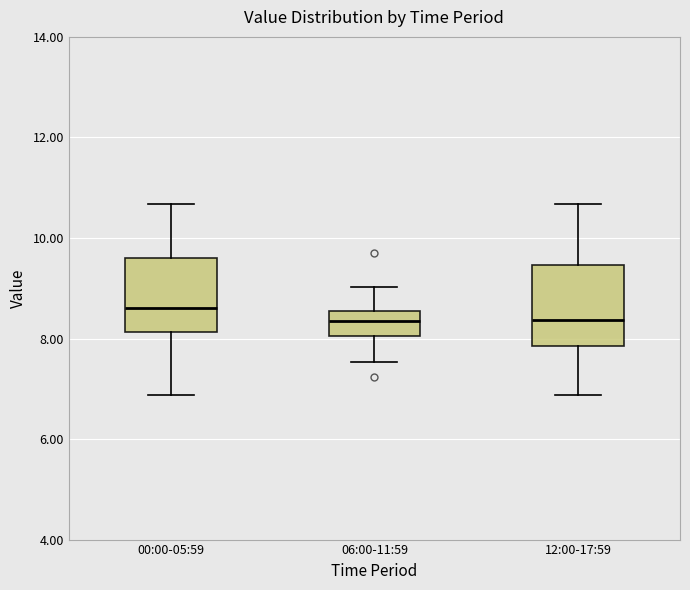

Which box has the highest median line?

00:00-05:59